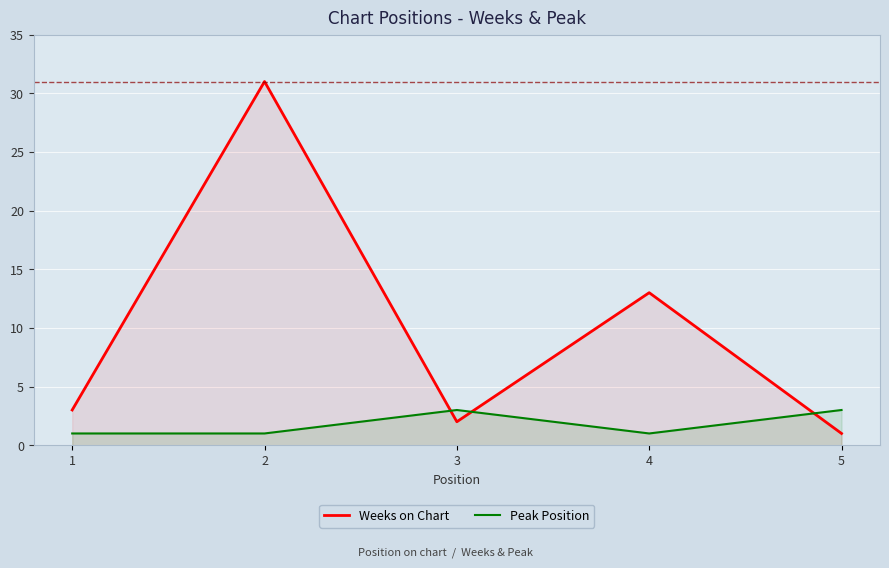

What is the average value of the Peak Position series?

2